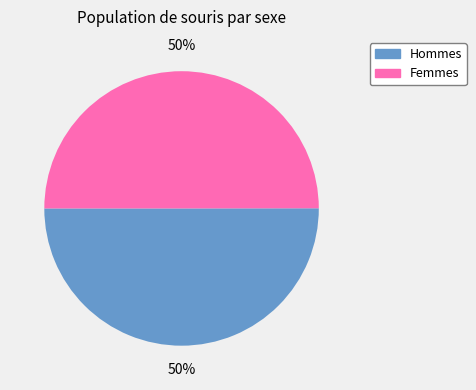

To the nearest percent, what is the average slice percentage?

50%